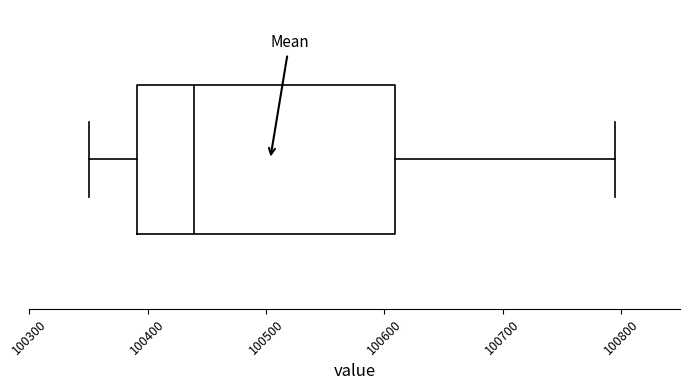

Read this box plot against the x-axis: the position of the median line, the range covered by the box, and the ends of both whiskers. The values are not printed on the chart, so give them approximately, as read against the axis.

median 100440, box 100390 to 100610, whiskers 100350 to 100800